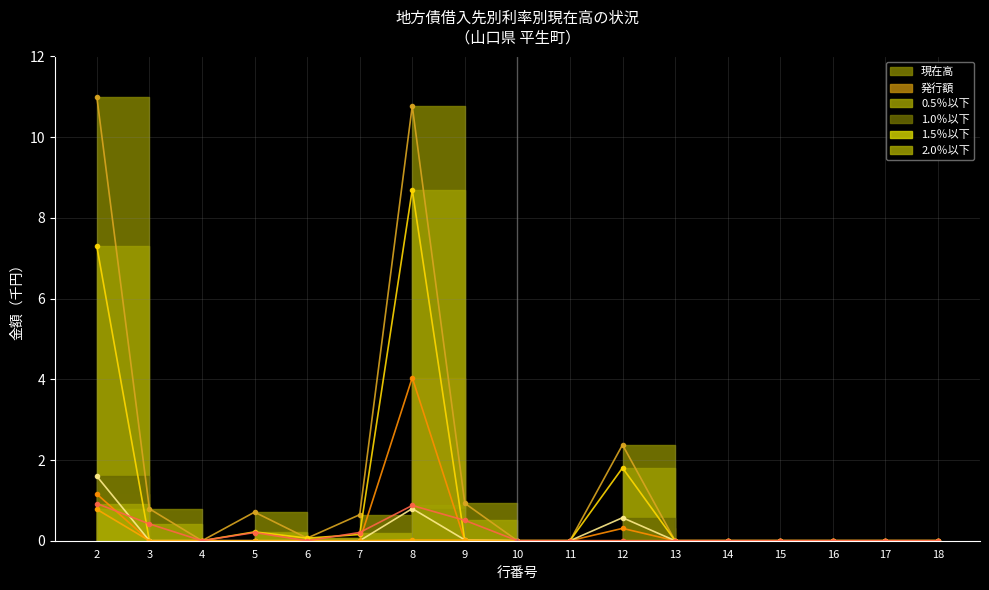

What is the value of the 0.5％以下 point at the 5th from the left?

0.1